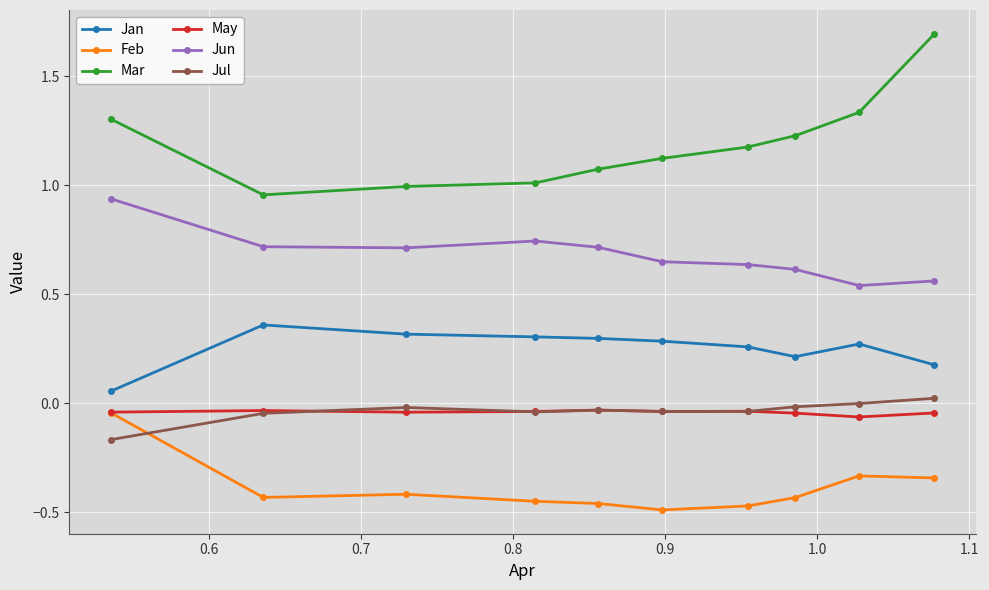

True or false: Jan and Jul intersect in this chart.

False